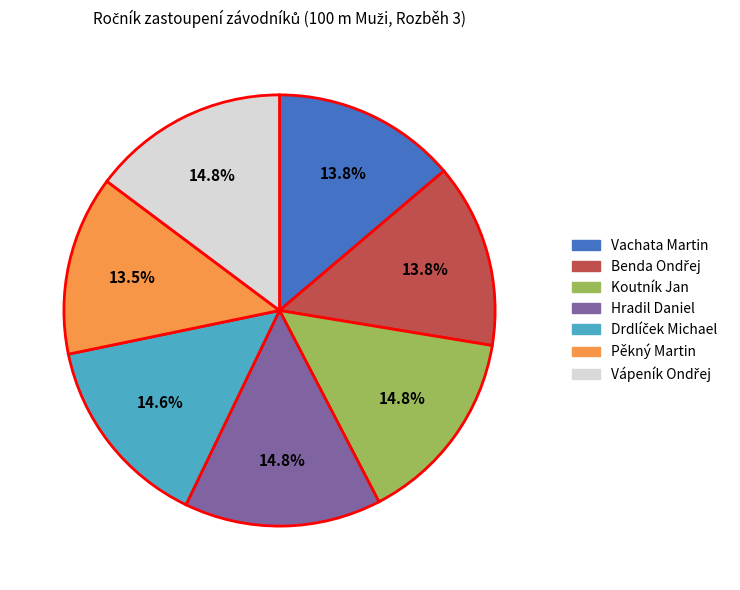

Is there any slice that represents more than half of the pie?

No